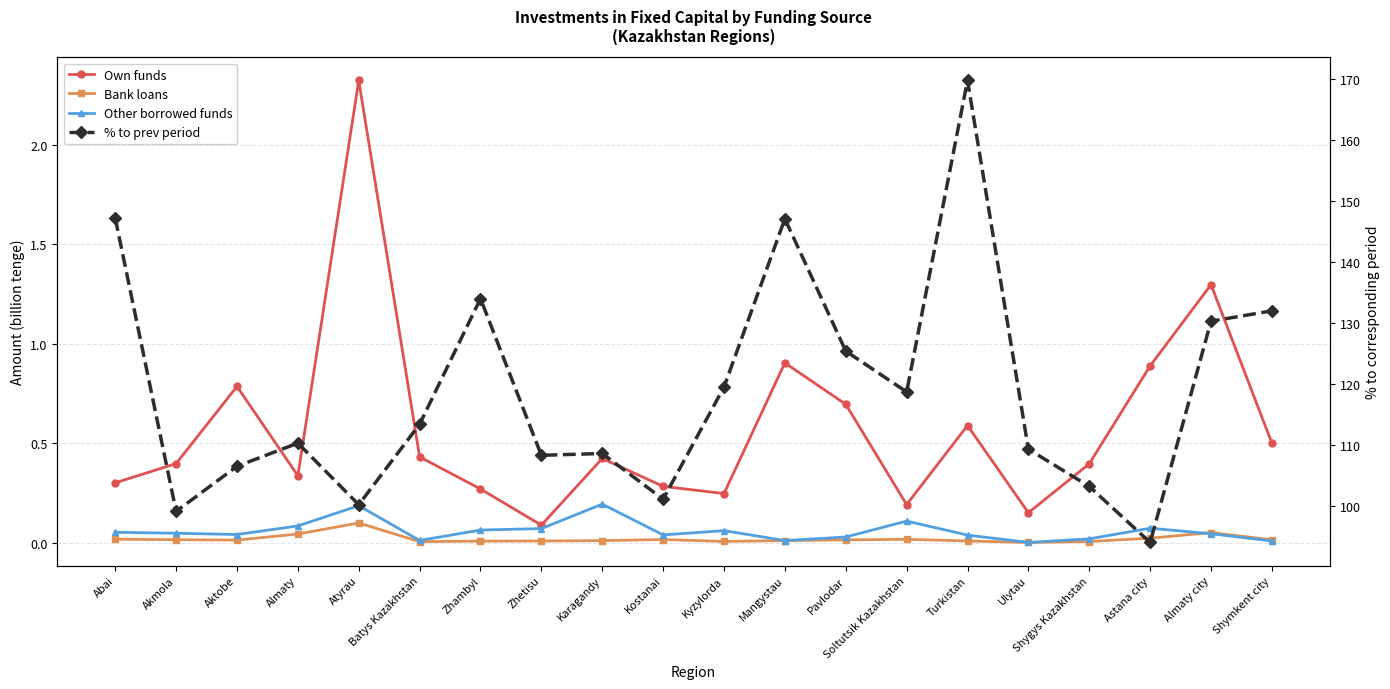

Is the value of Own funds at Kostanai greater than the value of Bank loans at Turkistan?

Yes